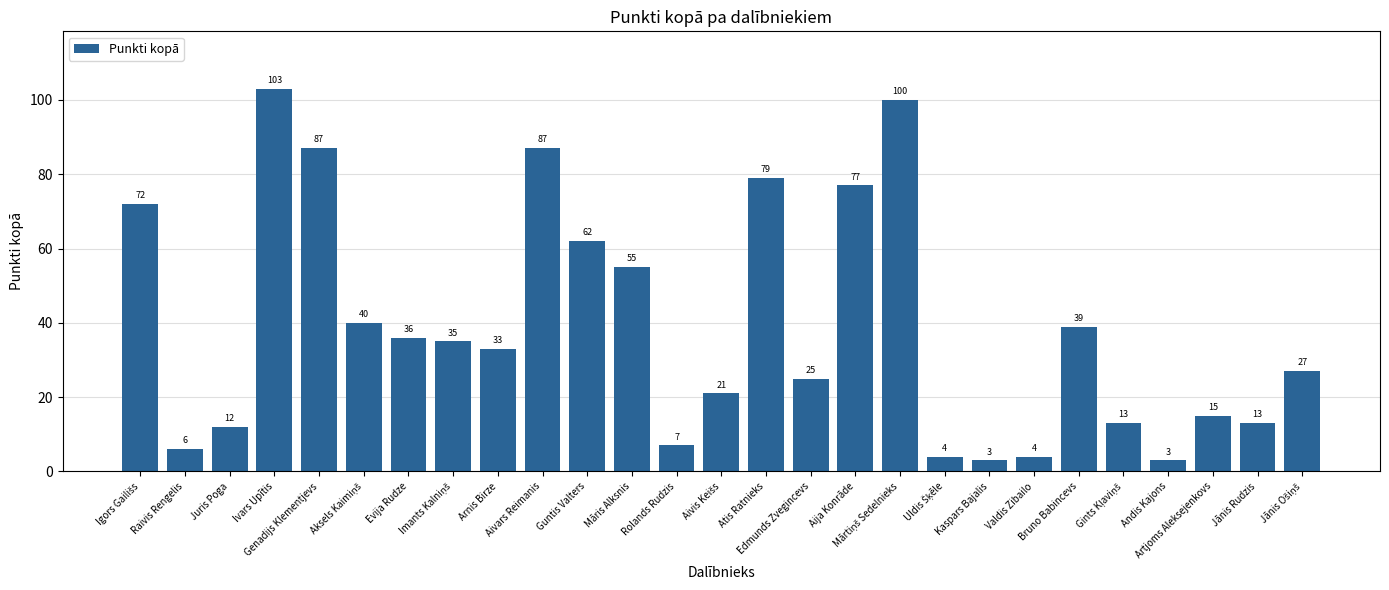

Reading left to right, what are all the values shown in this chart?

72	6	12	103	87	40	36	35	33	87	62	55	7	21	79	25	77	100	4	3	4	39	13	3	15	13	27